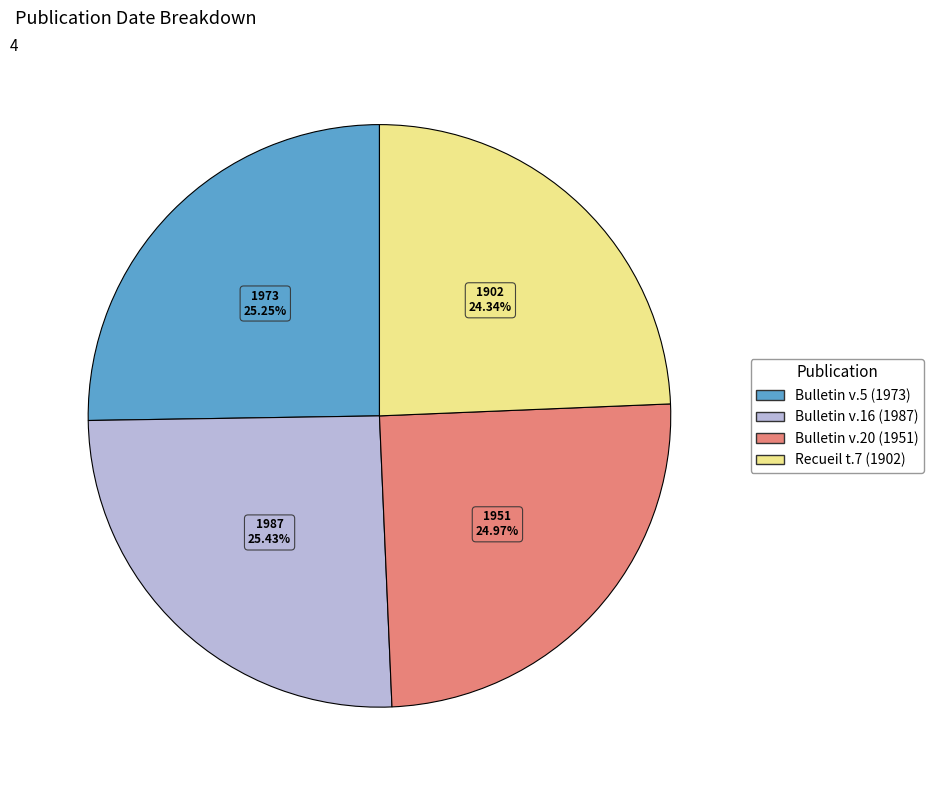

Is Recueil t.7 (1902) the majority of the pie?

No